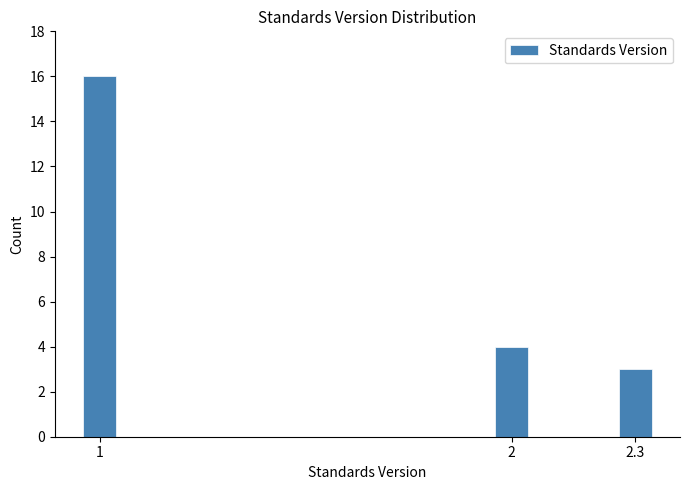

Reading left to right, what are all the values shown in this chart?

16	4	3